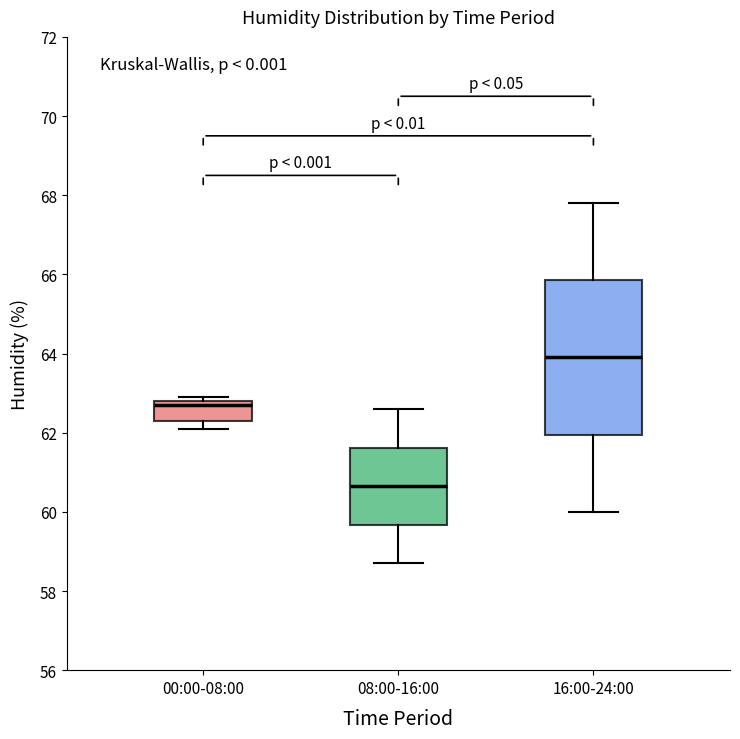

Where does the median line of the box for 16:00-24:00 sit on the y-axis? The values are not printed on the chart, so give them approximately, as read against the axis.

64.0